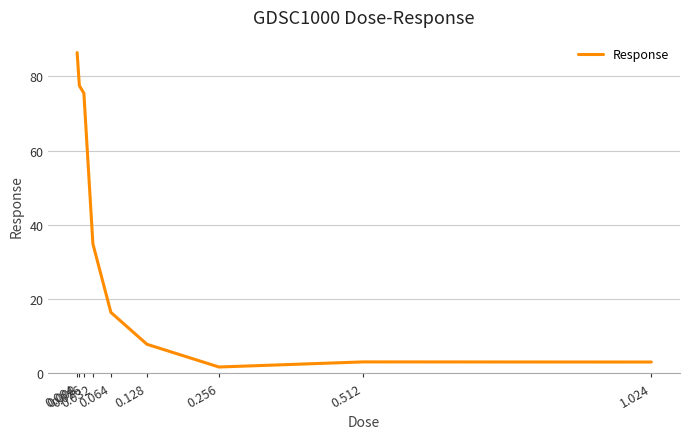

How many values exceed 16?

5